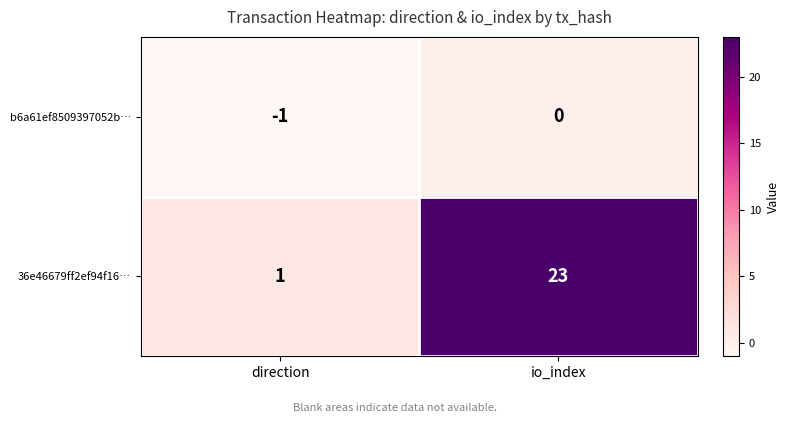

What is the sum of the 36e46679ff2ef94f16… values at io_index and direction?

24